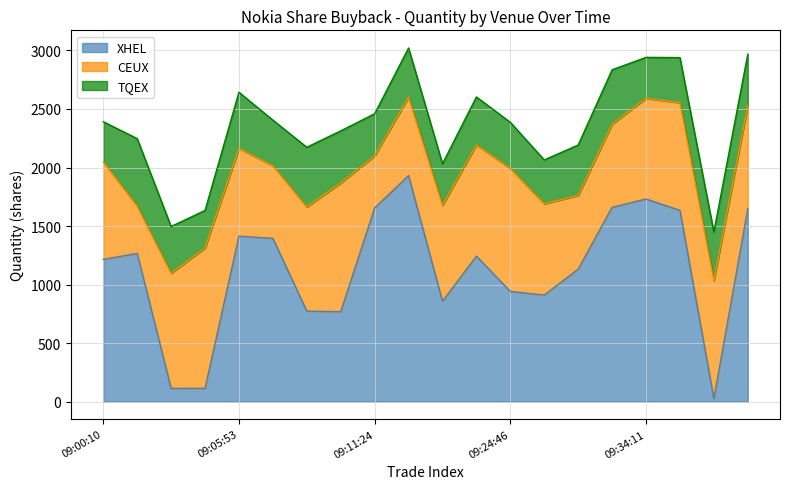

What is the sum of all CEUX values?

16506